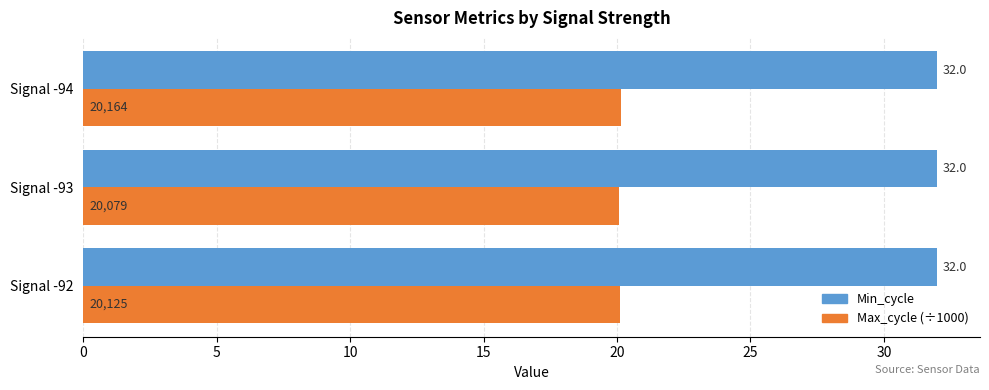

What is the greatest value displayed?

32.0